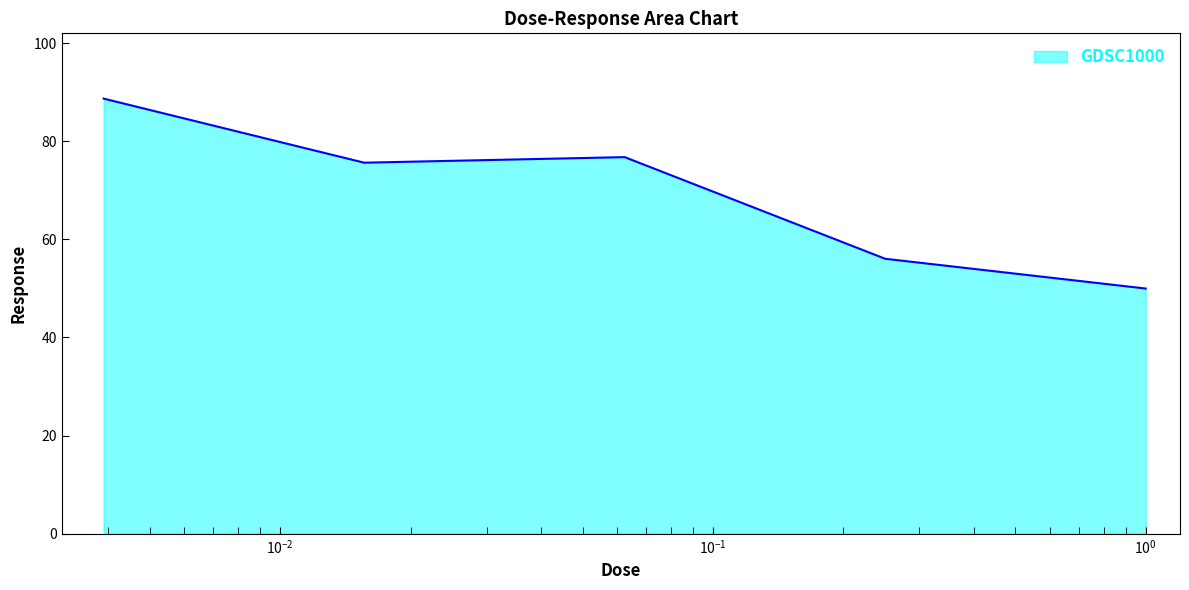

What is the minimum value shown in the chart?

50.0